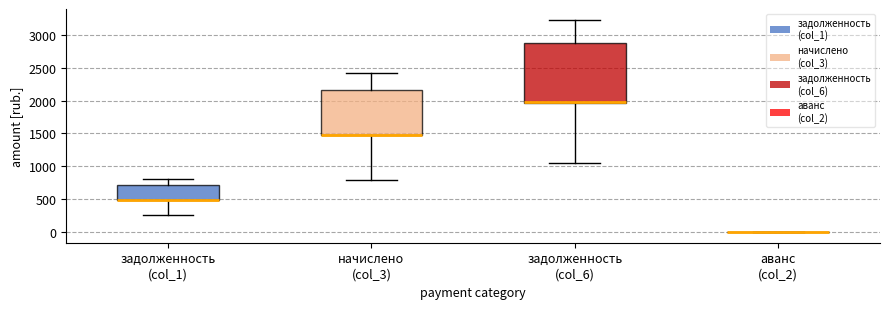

Reading left to right, read every box against the y-axis: the position of its median line, the range the box covers, and the ends of its whiskers. The values are not printed on the chart, so give them approximately, as read against the axis.

задолженность (col_1): median 500 (drawn on the box's lower edge), box 500 to 700, whiskers 250 to 800
начислено (col_3): median 1500 (drawn on the box's lower edge), box 1500 to 2150, whiskers 800 to 2400
задолженность (col_6): median 1950 (drawn on the box's lower edge), box 1950 to 2900, whiskers 1050 to 3250
аванс (col_2): box collapsed to a line at 0, whiskers 0 to 0